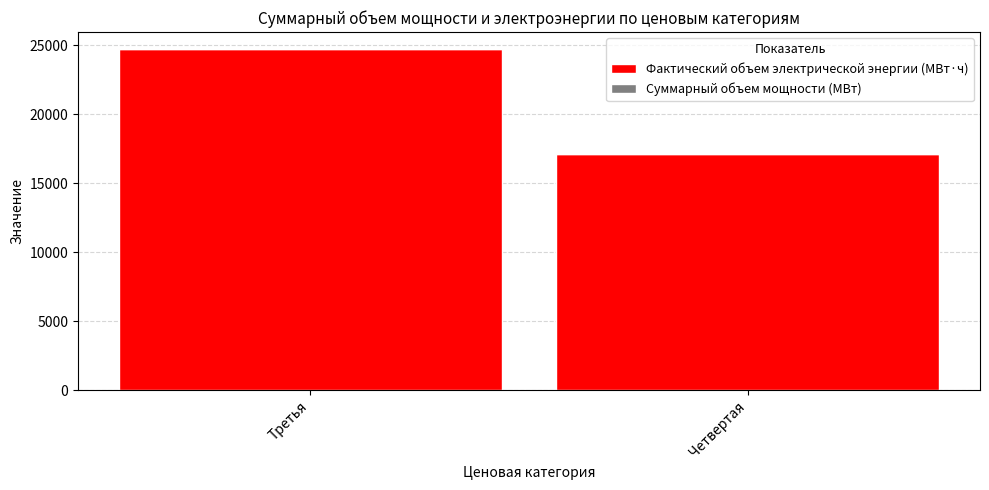

Is it true that Фактический объем электрической энергии (МВт·ч) equals 17092.3 at Четвертая?

True